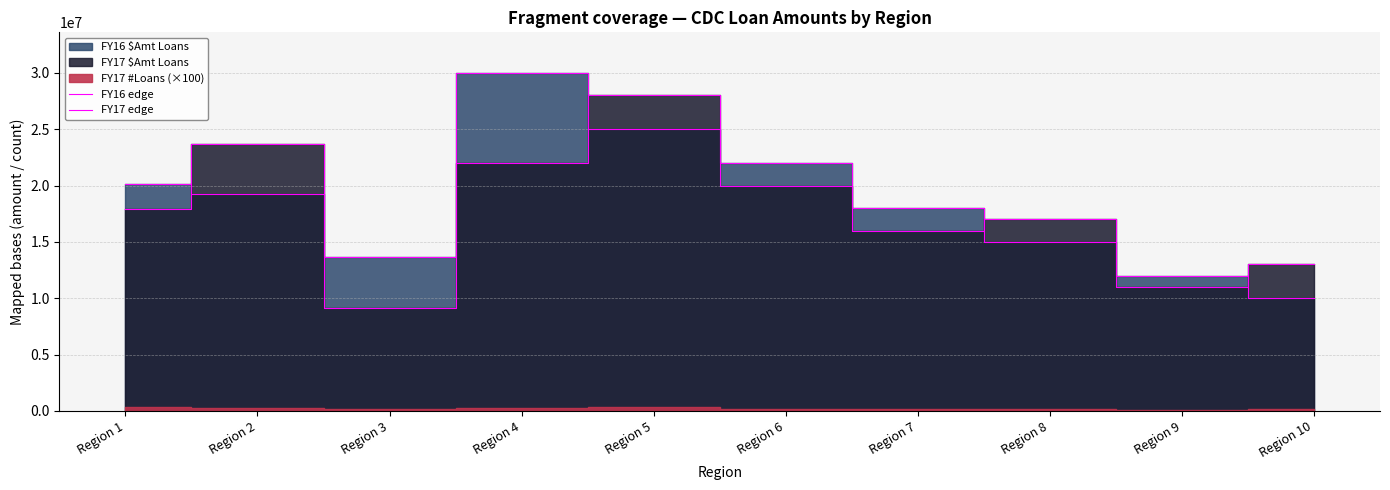

In FY16 edge, how many points are lower than both neighbors (excluding endpoints)?

1